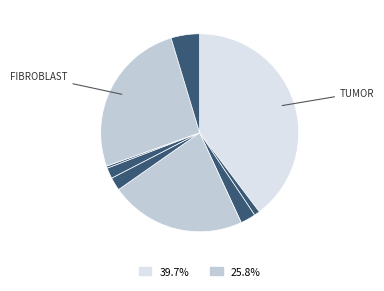

Count the number of slices in the pie.

9